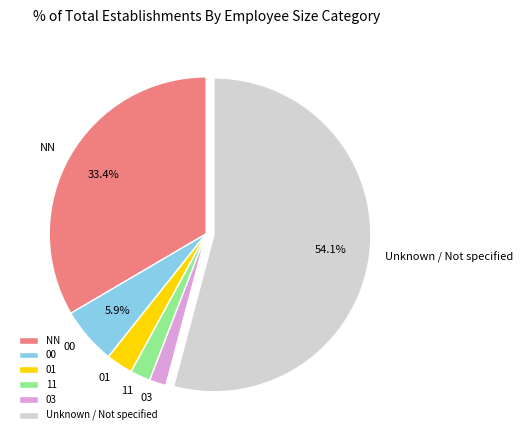

Is there a majority slice in this chart?

Yes